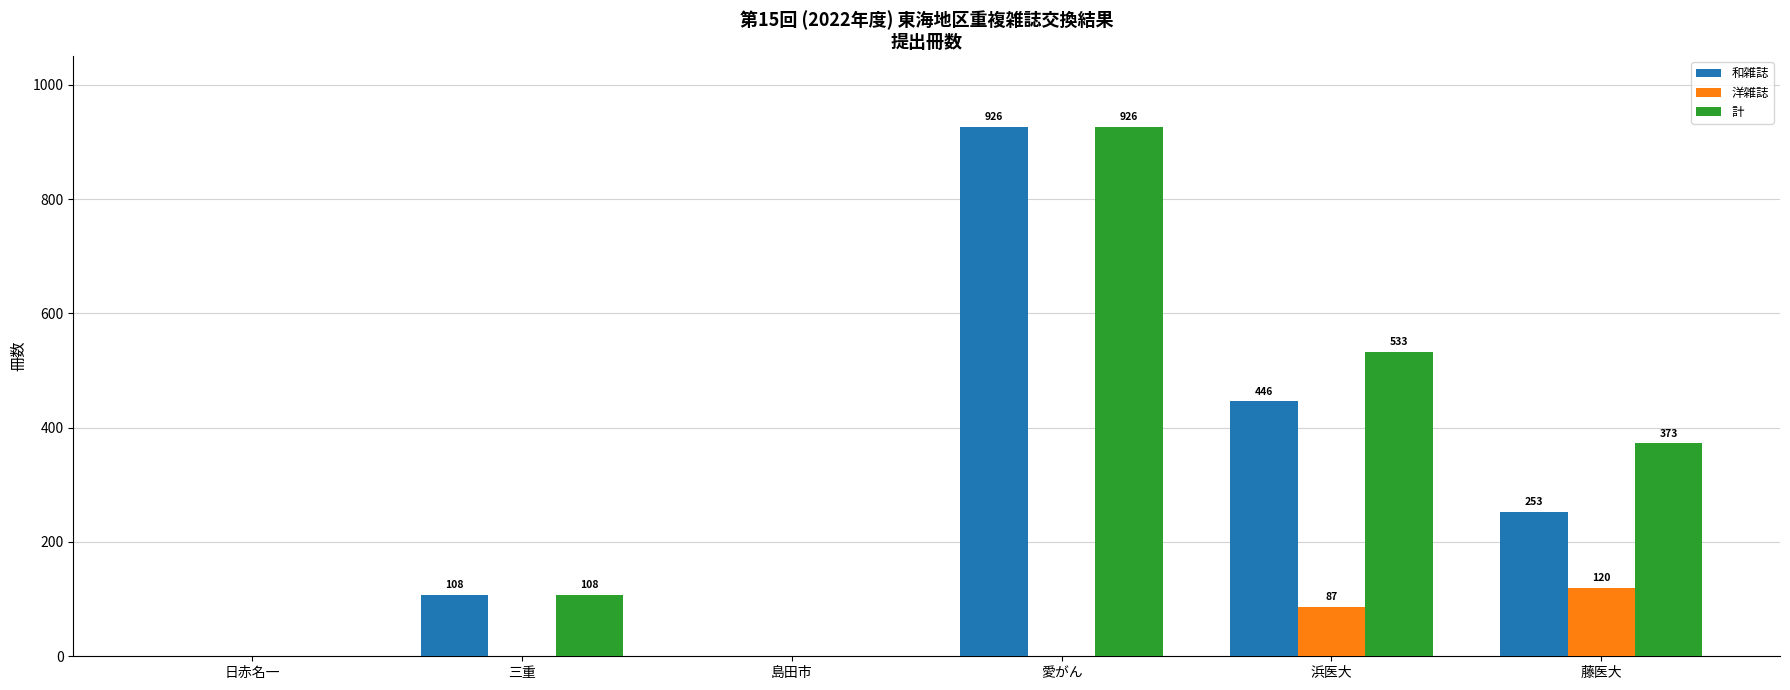

Between 日赤名一 and 浜医大, which series saw the biggest shift?

計